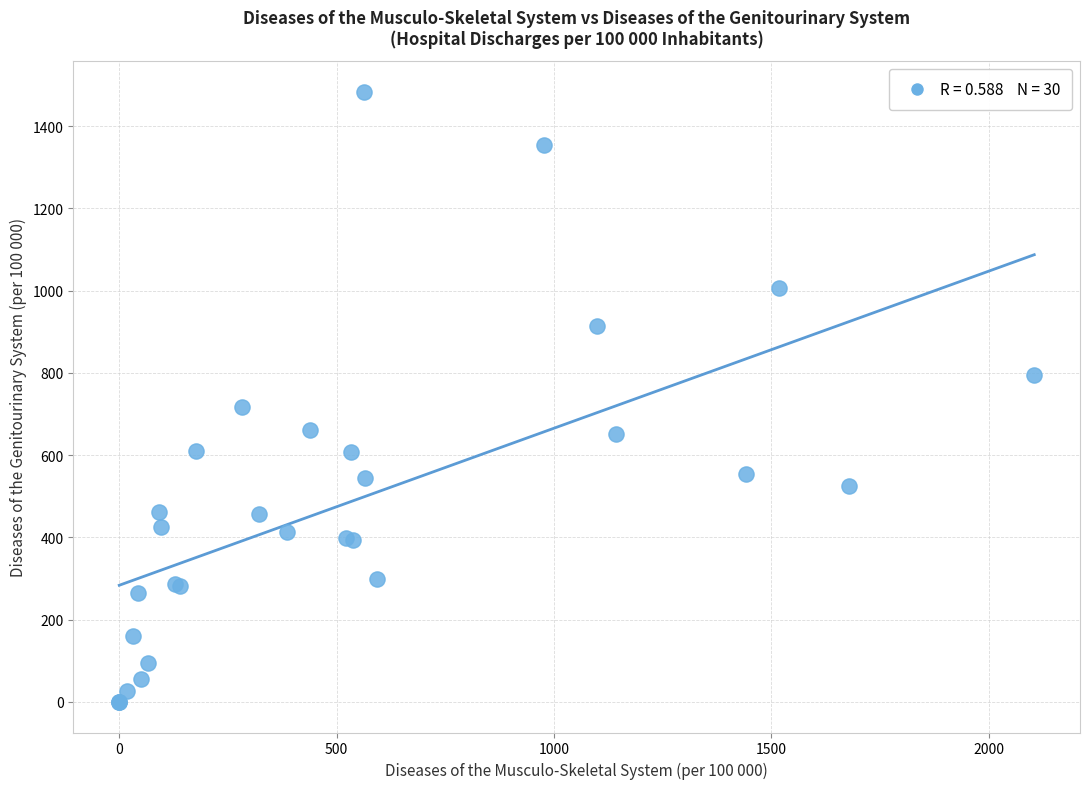

What Y value in the scatter plot is closest to 742?

717.7